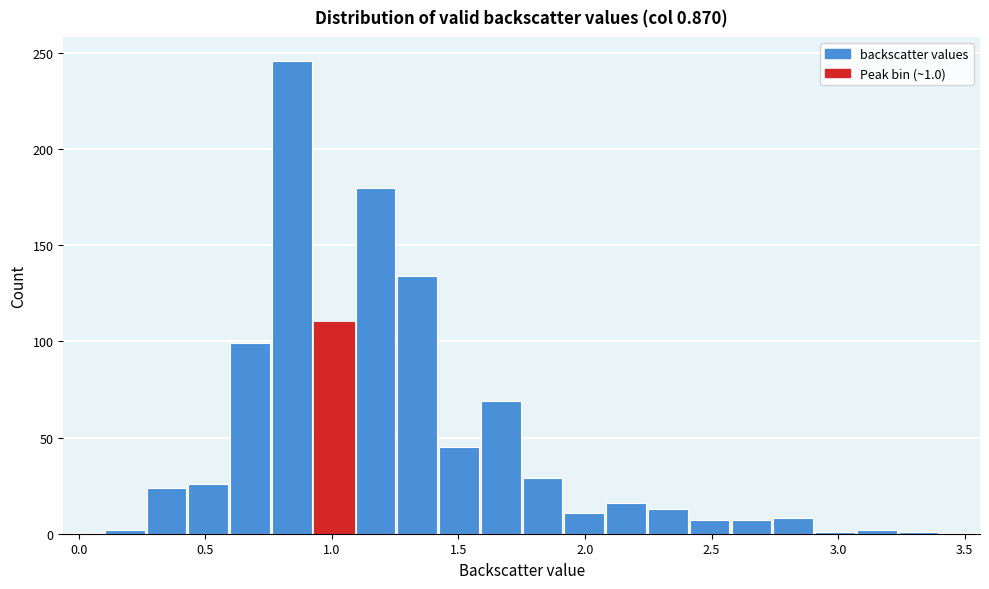

Around what value on the x-axis is the tallest bar? Give the approximate position of its centre, as read against the axis.

0.85